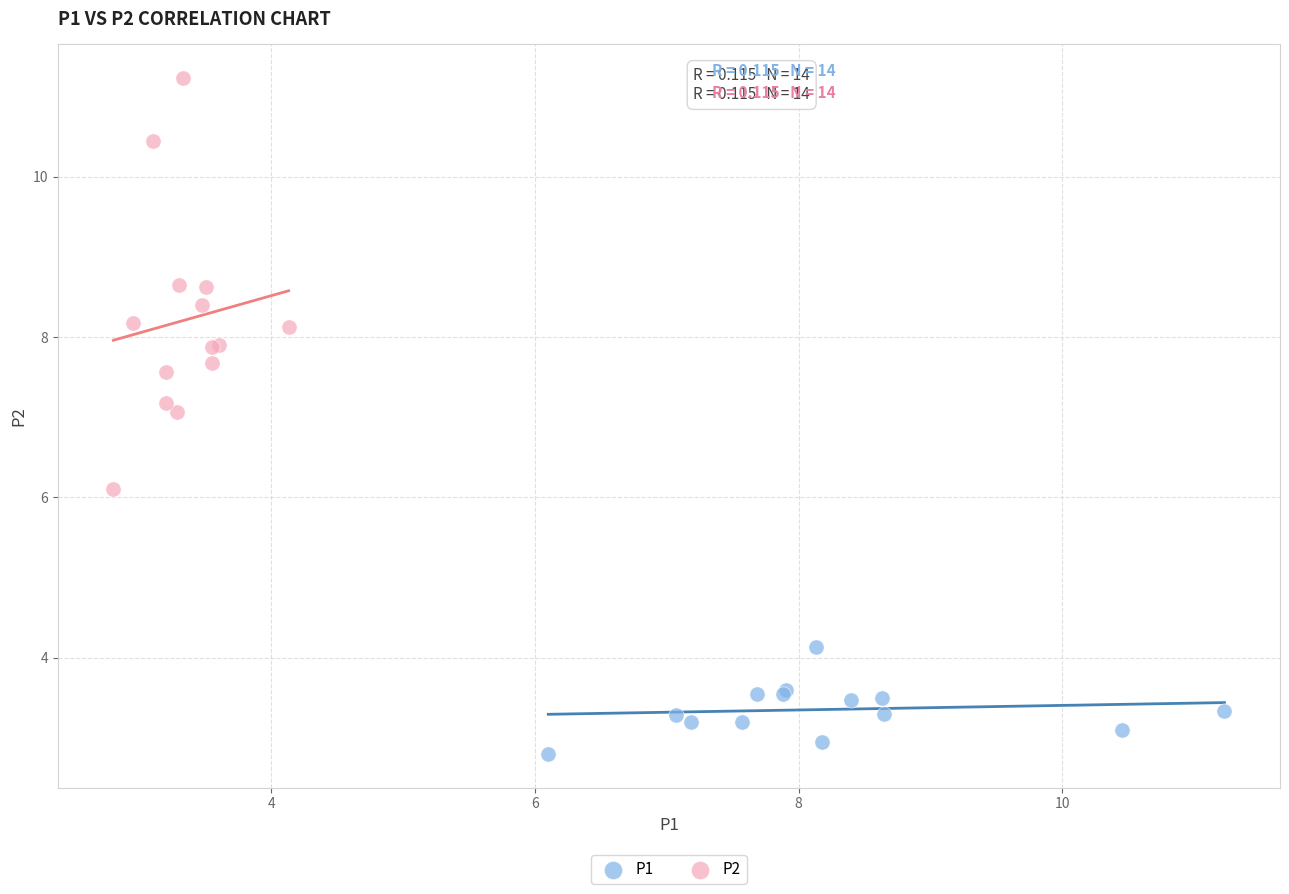

Which series has the widest spread of Y values?

P2